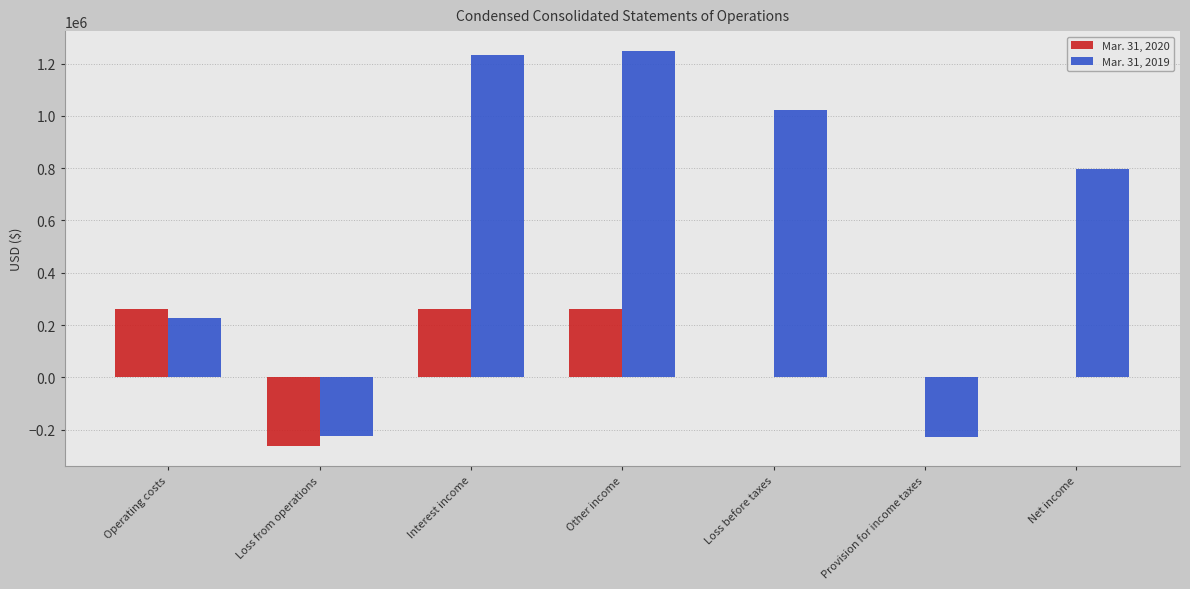

Is it true that Mar. 31, 2019 equals 1312039 at Net income?

False